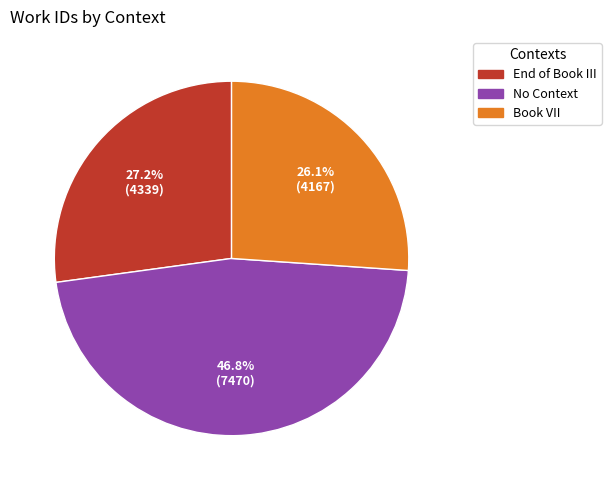

Is it true that Book VII is 26% of the pie?

True